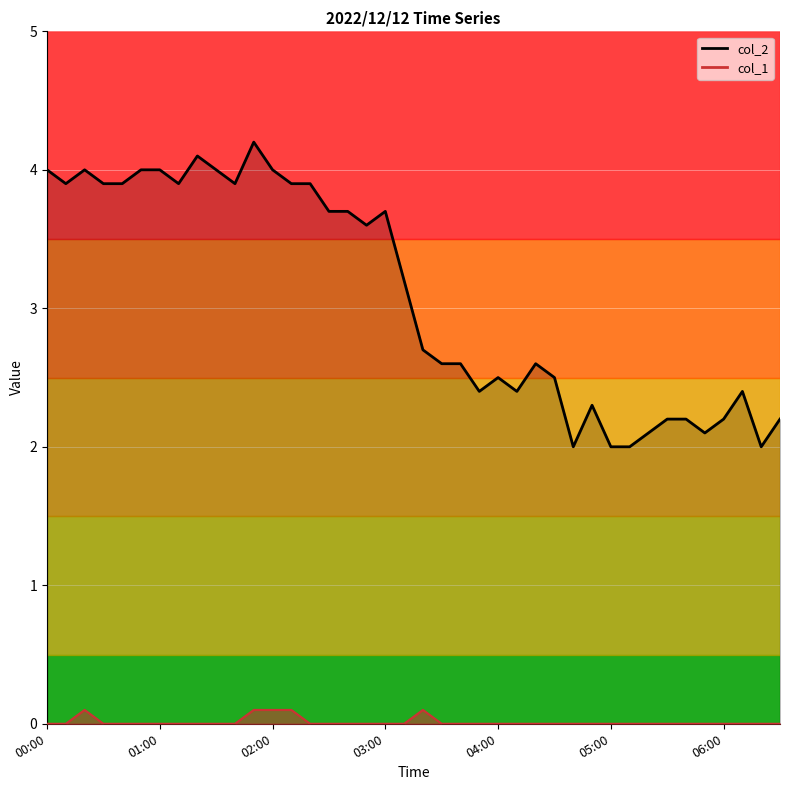

Is it true that col_2 equals 2.6 at 03:40?

True